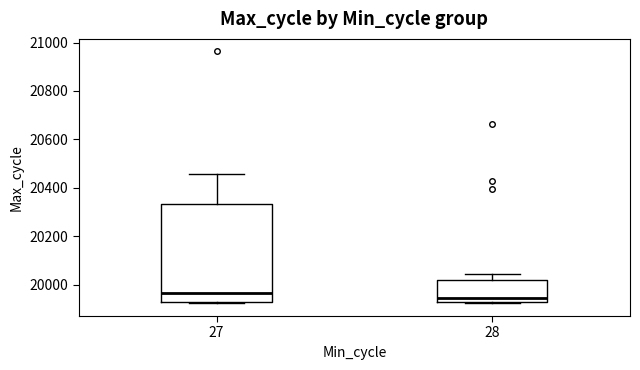

Where is the lower edge of the box at x = 28 on the y-axis? The values are not printed on the chart, so give them approximately, as read against the axis.

19920